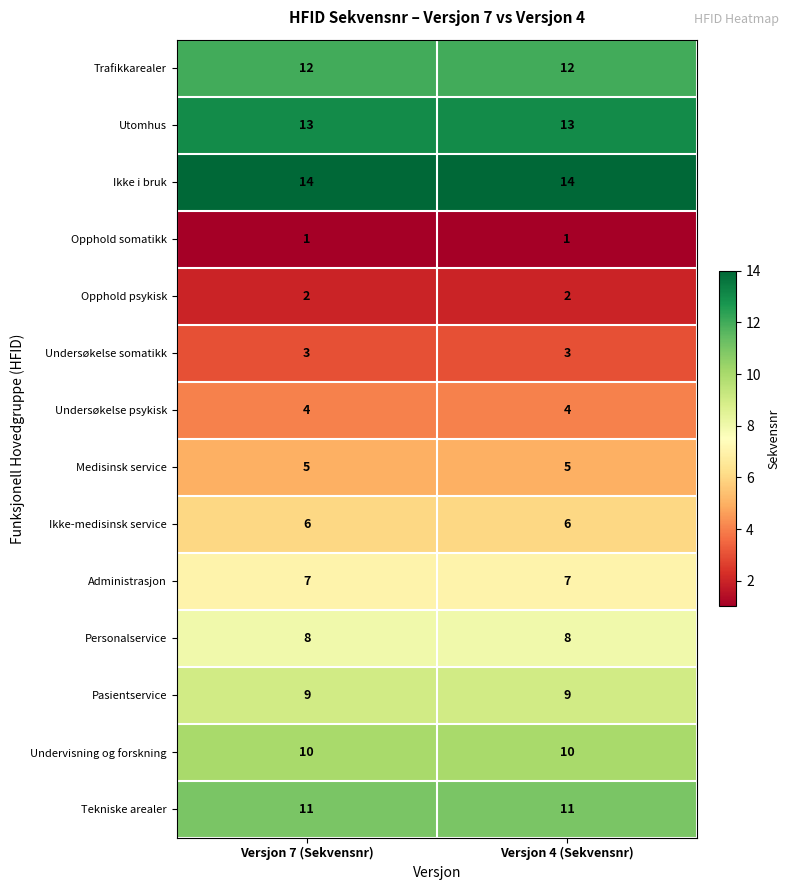

What is the average value of the Utomhus series?

13